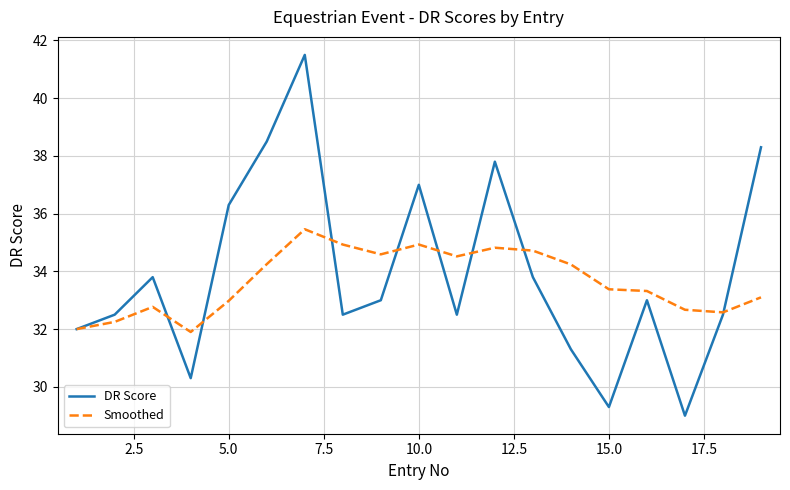

Rank the series by their maximum value, from lowest to highest.

Smoothed, DR Score